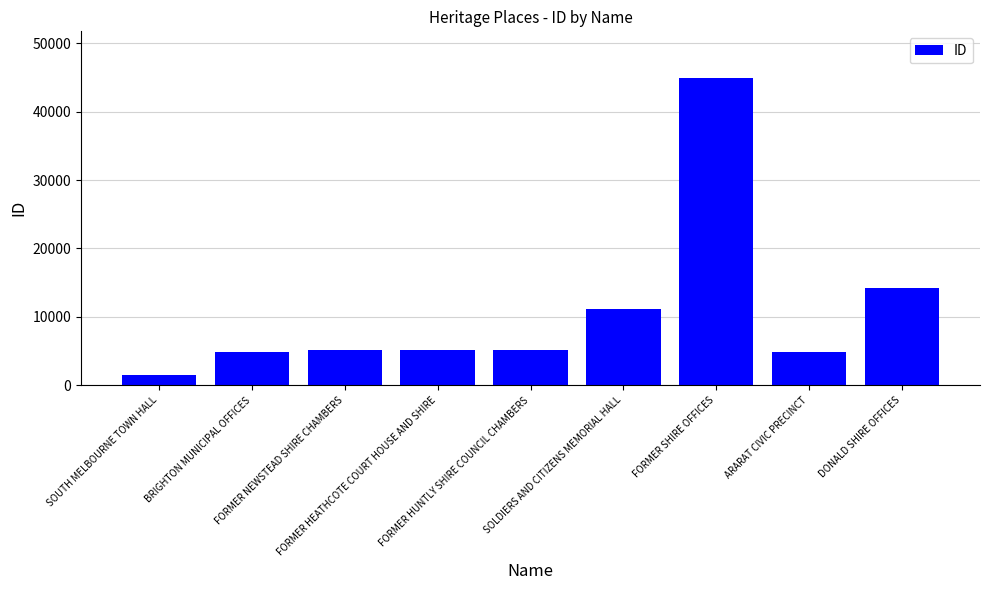

What is the difference between the second highest and minimum values?

12651